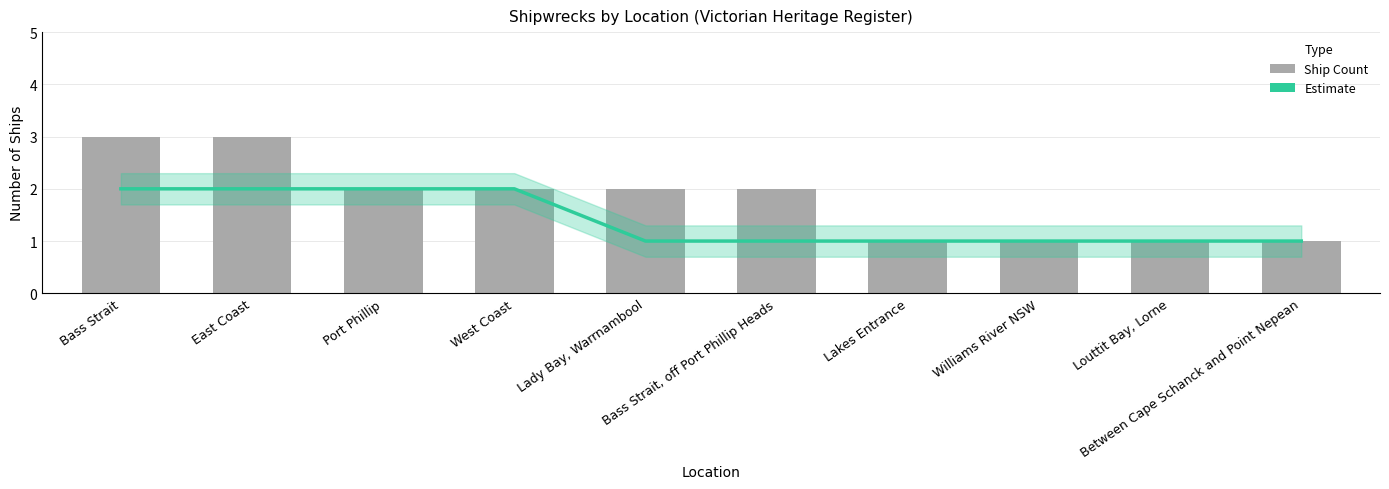

Where does the Ship Count series first go above 2?

Bass Strait